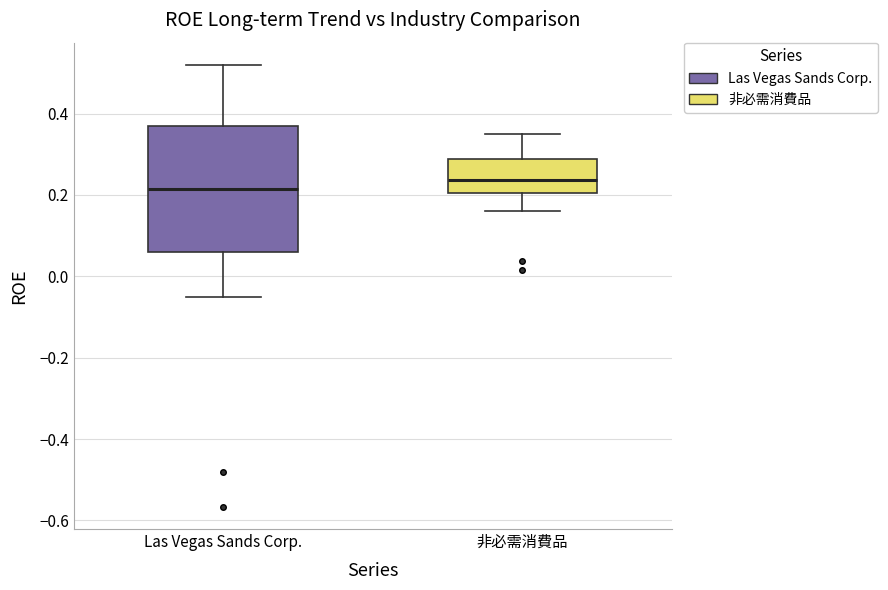

Reading left to right, read every box against the y-axis: the position of its median line, the range the box covers, and the ends of its whiskers. The values are not printed on the chart, so give them approximately, as read against the axis.

Las Vegas Sands Corp.: median 0.22, box 0.06 to 0.38, whiskers -0.06 to 0.52
非必需消費品: median 0.24, box 0.20 to 0.28, whiskers 0.16 to 0.34